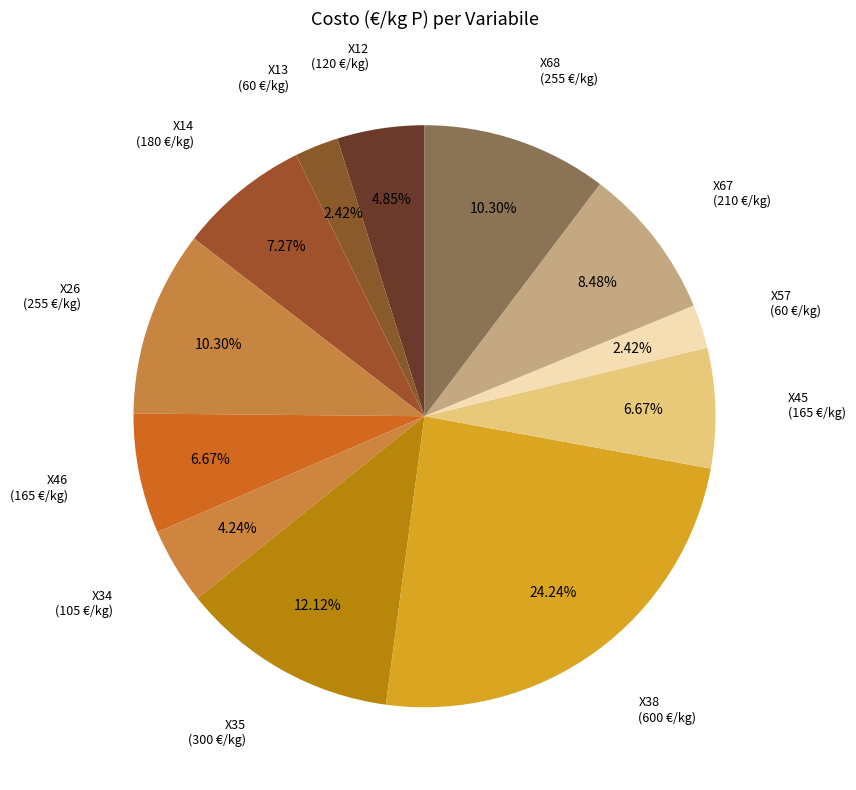

How many slices are in this pie chart?

12